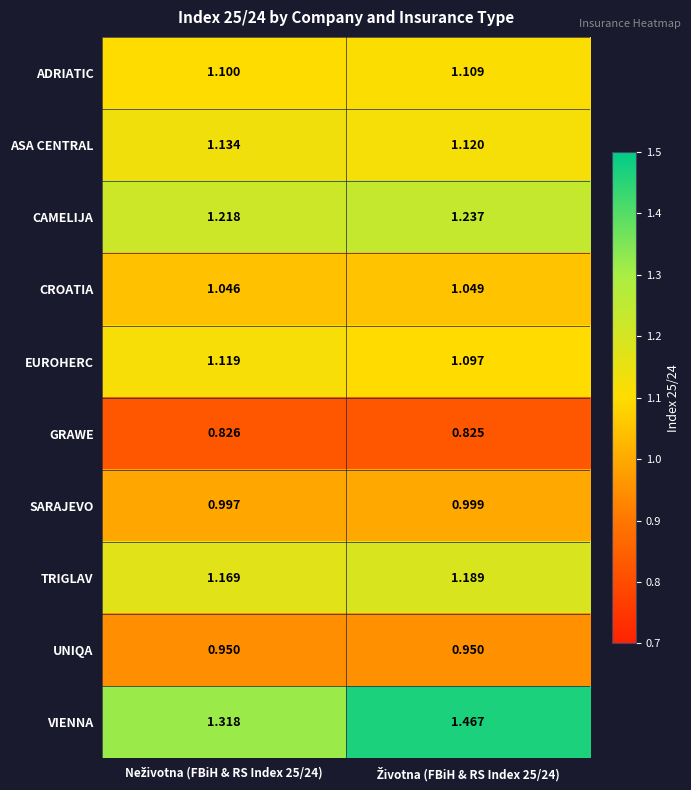

List the series in order of their peak value, lowest first.

GRAWE, UNIQA, SARAJEVO, CROATIA, ADRIATIC, EUROHERC, ASA CENTRAL, TRIGLAV, CAMELIJA, VIENNA